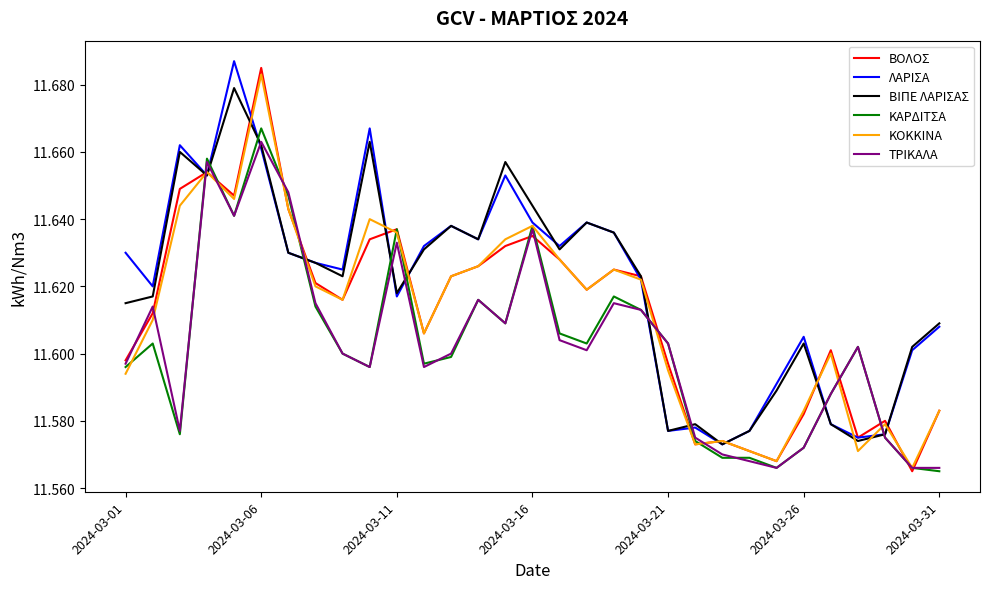

Which series has the widest spread of values?

ΒΟΛΟΣ